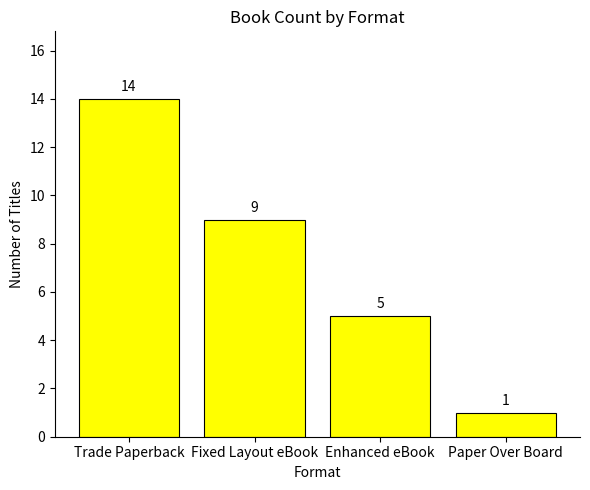

Reading left to right, what are all the values shown in this chart?

14	9	5	1